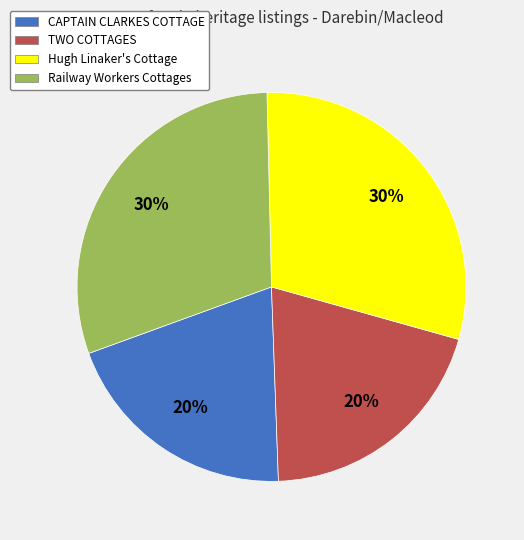

To the nearest percent, what is the difference between the CAPTAIN CLARKES COTTAGE and Railway Workers Cottages slice percentages?

10%